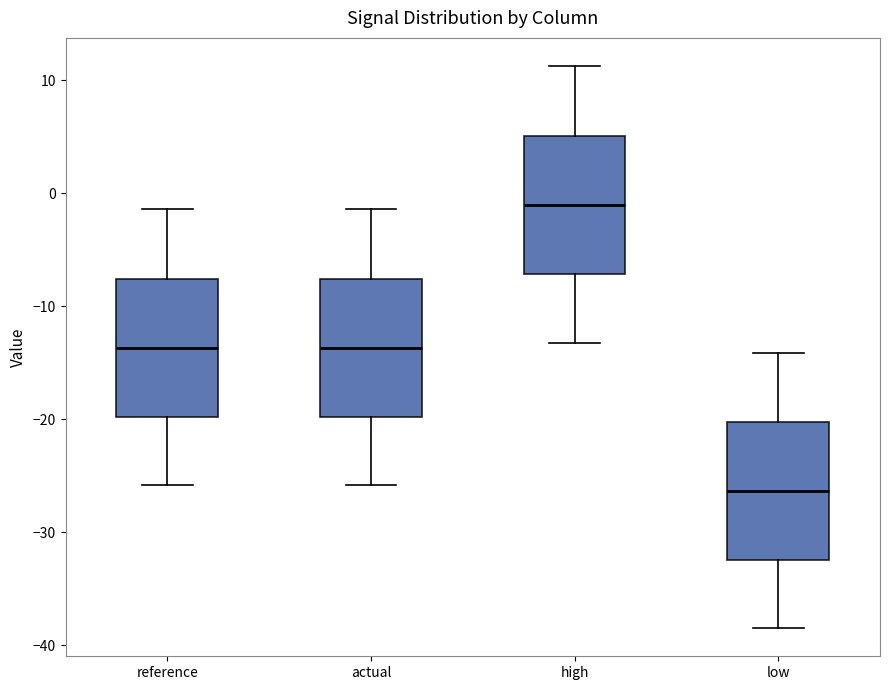

Reading left to right, read every box against the y-axis: the position of its median line, the range the box covers, and the ends of its whiskers. The values are not printed on the chart, so give them approximately, as read against the axis.

reference: median -14, box -20 to -8, whiskers -26 to -1
actual: median -14, box -20 to -8, whiskers -26 to -1
high: median -1, box -7 to 5, whiskers -13 to 11
low: median -26, box -32 to -20, whiskers -38 to -14